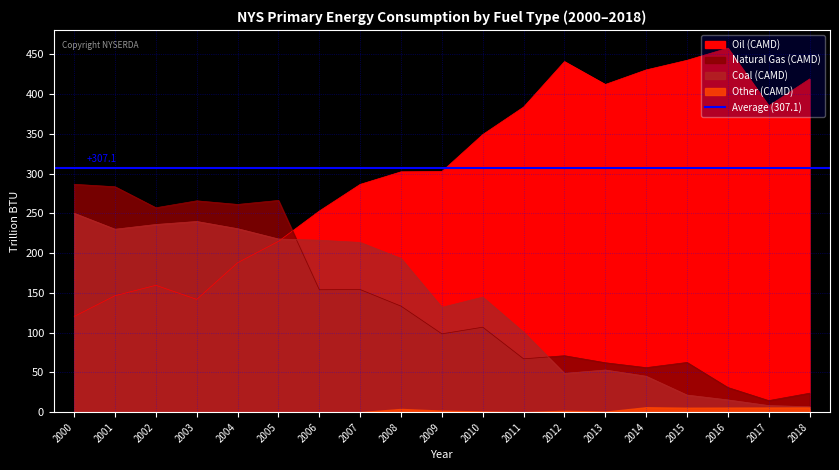

Which series changed the most between 2000 and 2018?

Oil (CAMD)